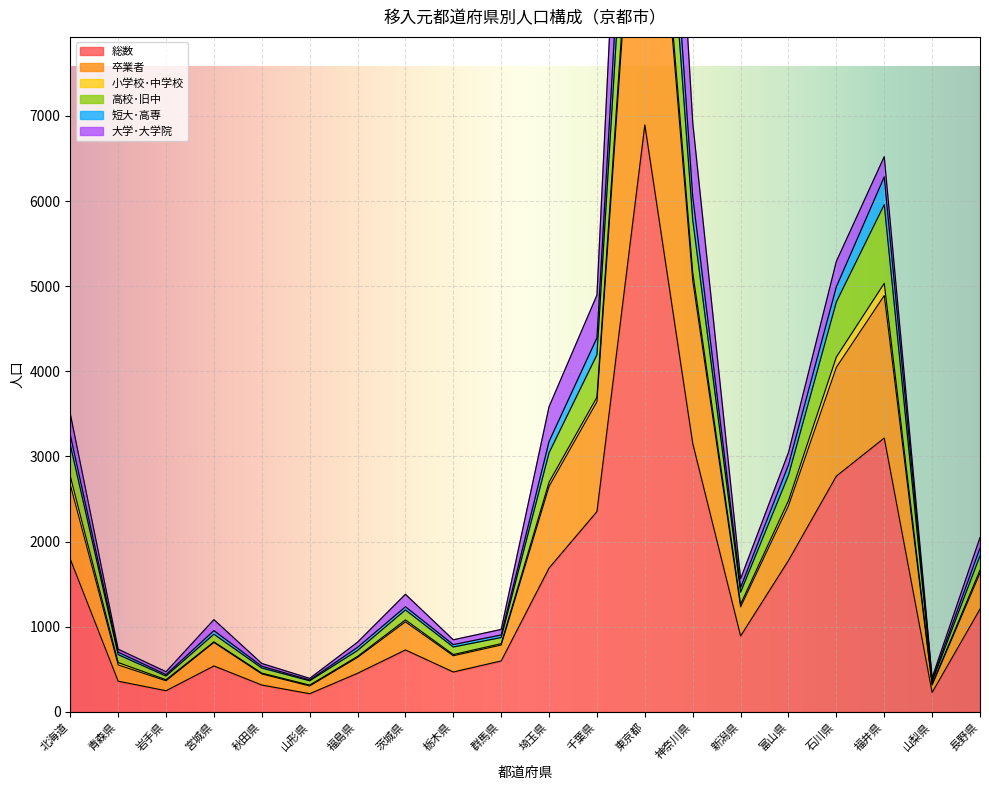

Where is the first local maximum for 高校･旧中?

宮城県